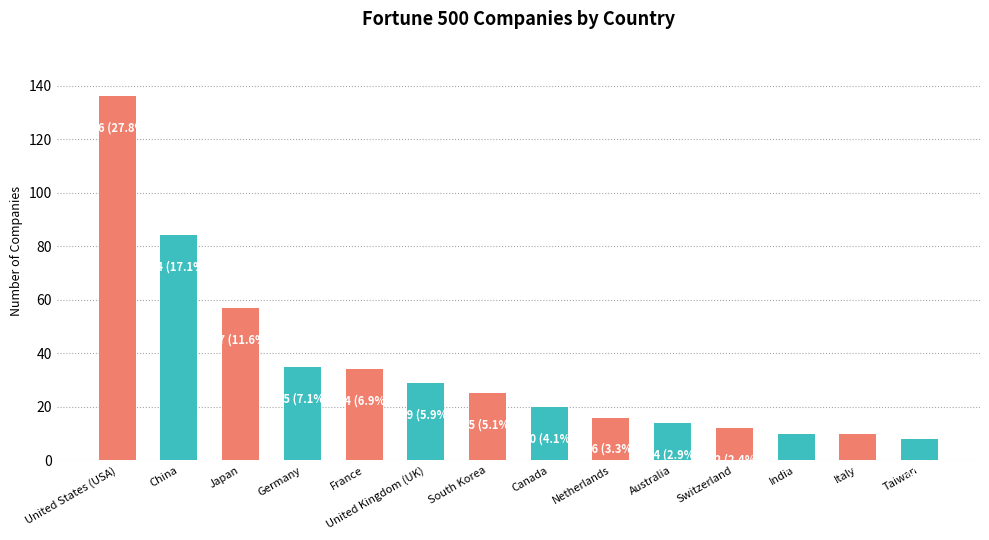

Reading left to right, list all the values displayed in this chart.

United States (USA)=136	China=84	Japan=57	Germany=35	France=34	United Kingdom (UK)=29	South Korea=25	Canada=20	Netherlands=16	Australia=14	Switzerland=12	India=10	Italy=10	Taiwan=8